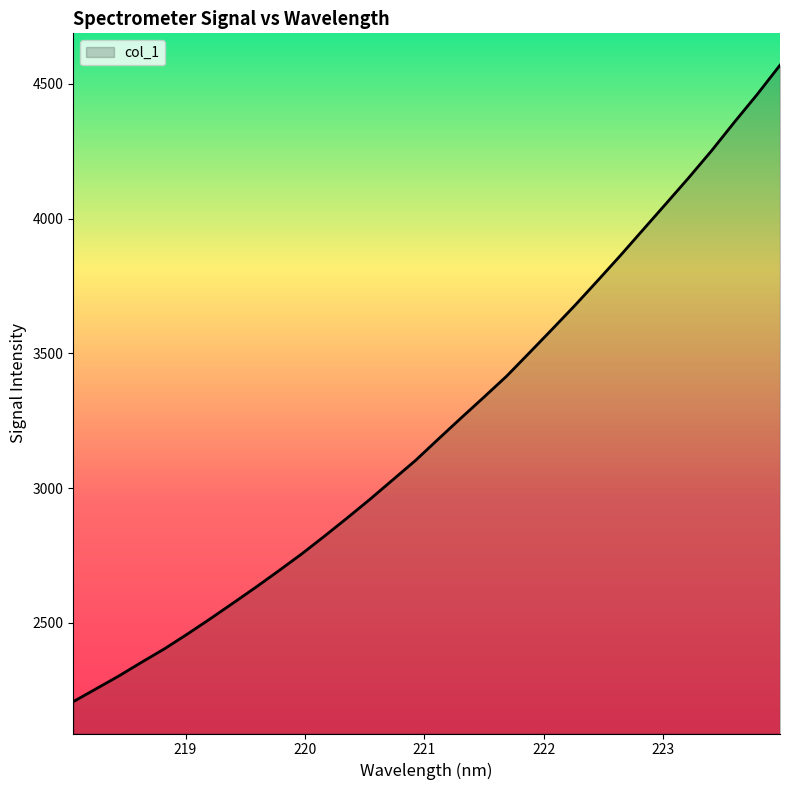

What is the greatest value displayed?

4569.5